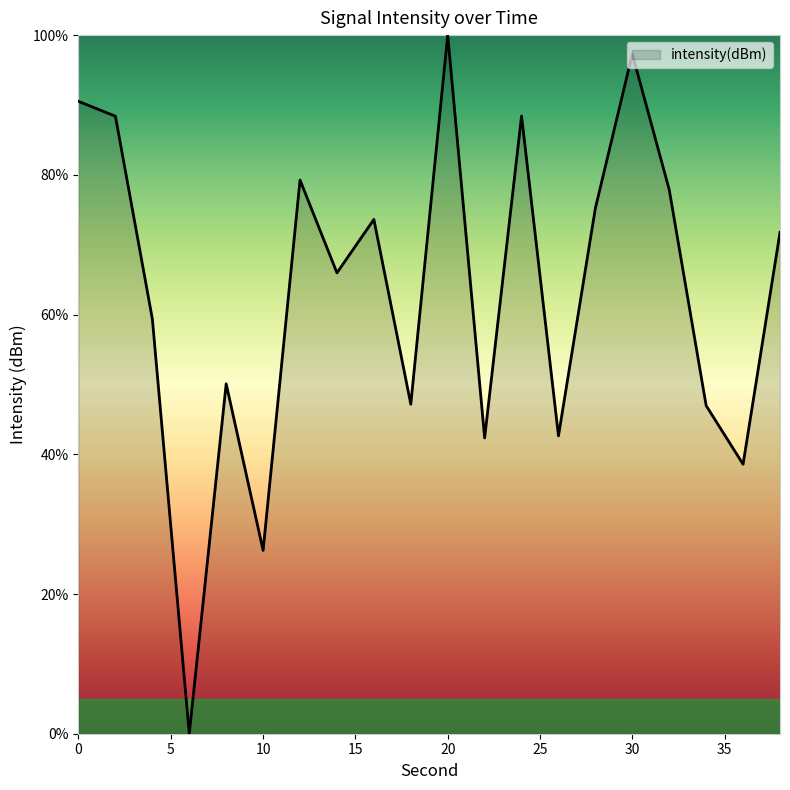

Where is the data nearest to the value 50?

8